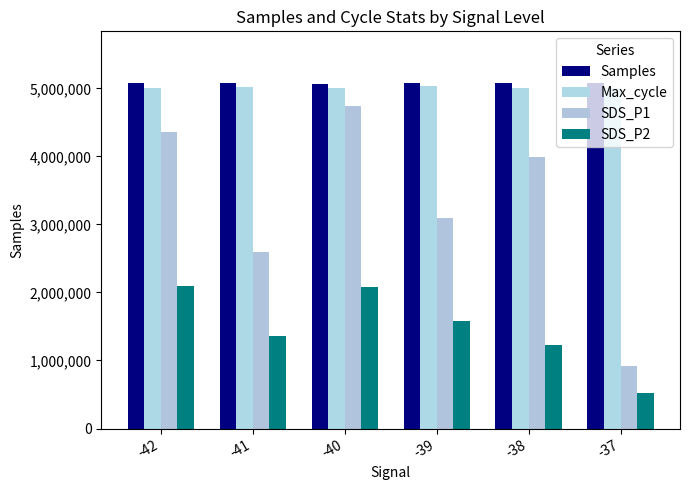

How many groups of bars are there?

6